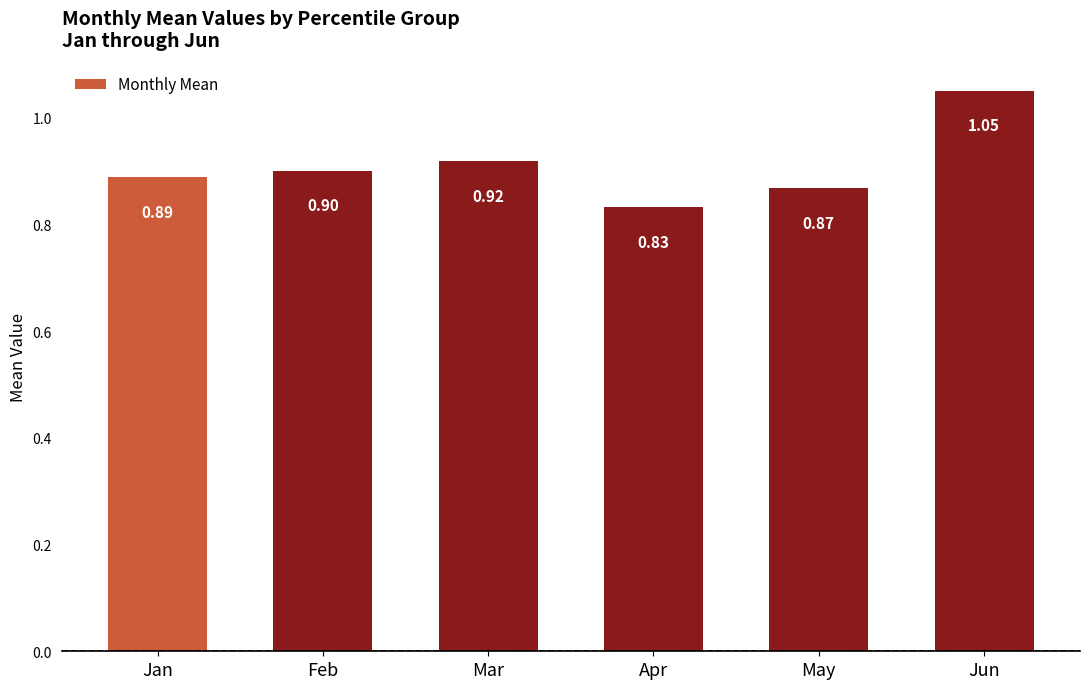

What is the difference between the maximum and minimum values?

0.2